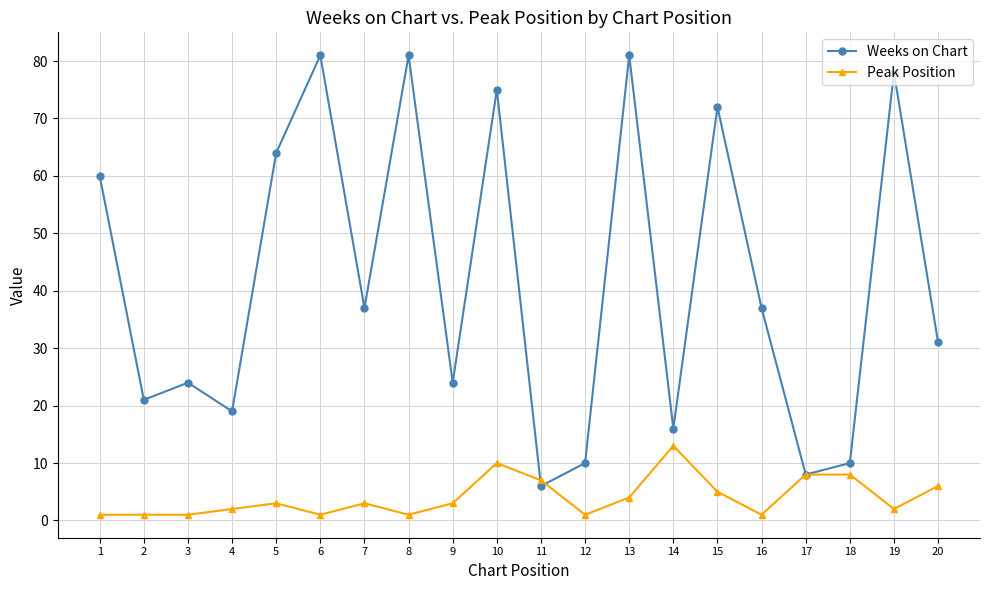

At which category does Weeks on Chart reach its first local valley?

2